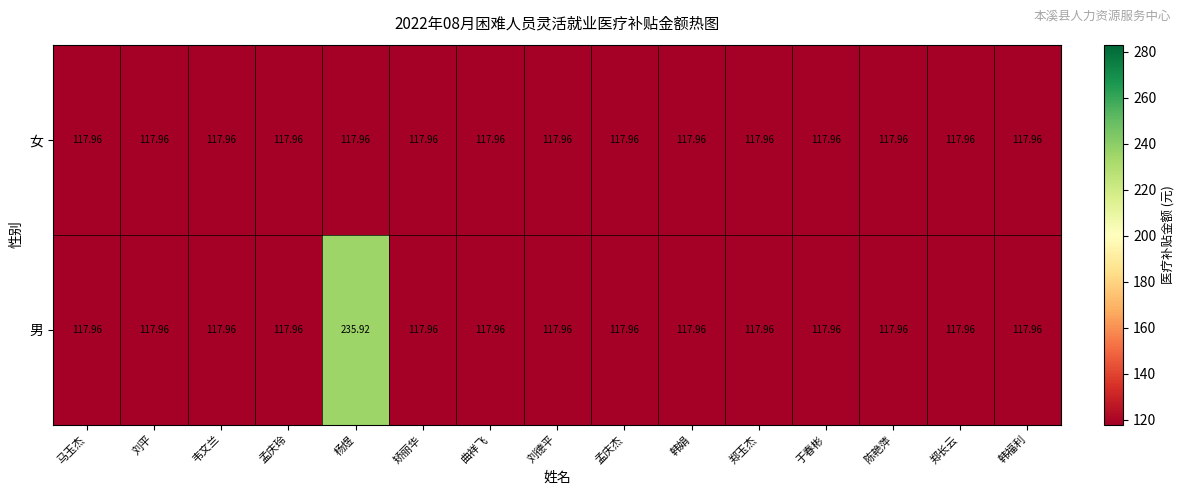

Which series has the widest spread of values?

男